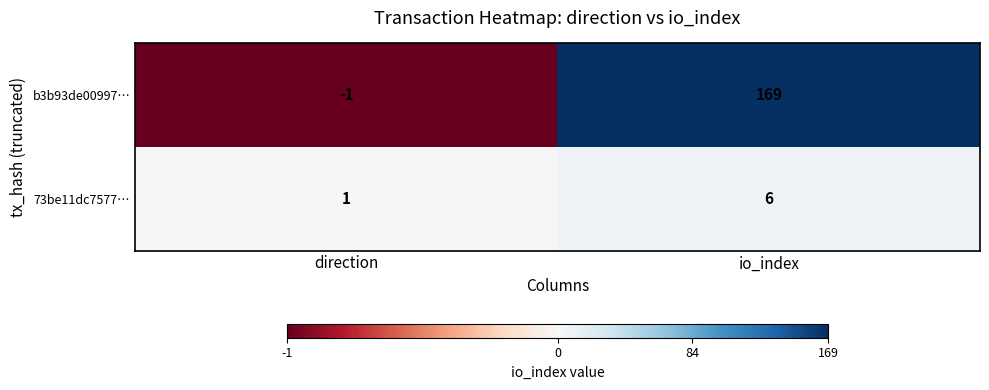

Which series has the widest spread of values?

b3b93de00997…